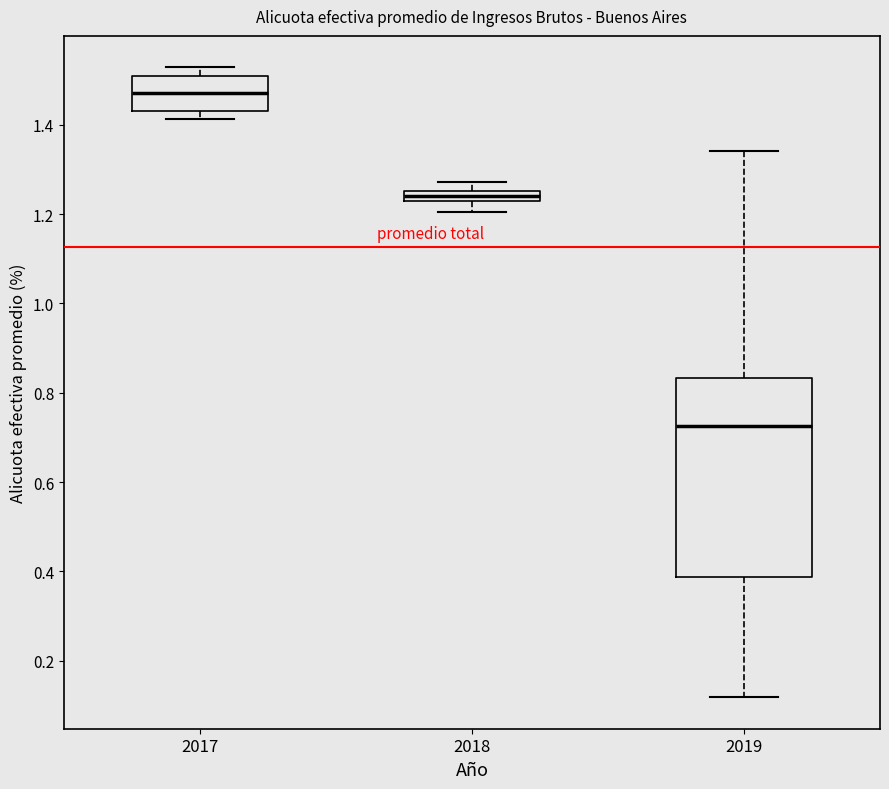

Where is the lower edge of the box at x = 2017 on the y-axis? The values are not printed on the chart, so give them approximately, as read against the axis.

1.44